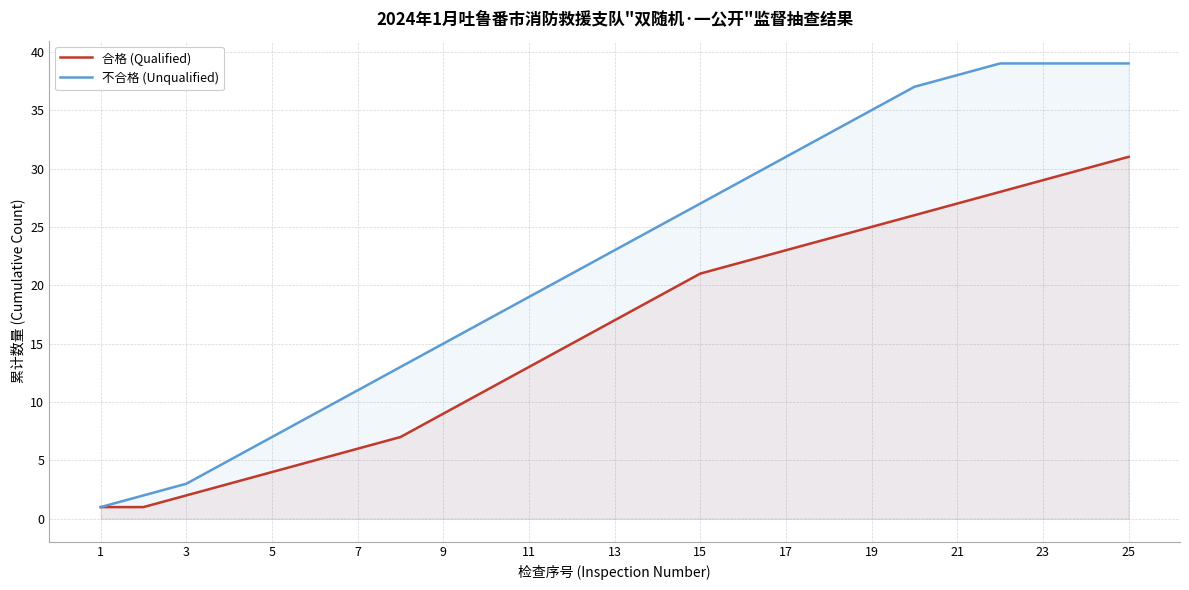

Reading left to right, list all the values displayed in this chart.

合格 (Qualified): 1	1	2	3	4	5	6	7	9	11	13	15	17	19	21	22	23	24	25	26	27	28	29	30	31
不合格 (Unqualified): 1	2	3	5	7	9	11	13	15	17	19	21	23	25	27	29	31	33	35	37	38	39	39	39	39